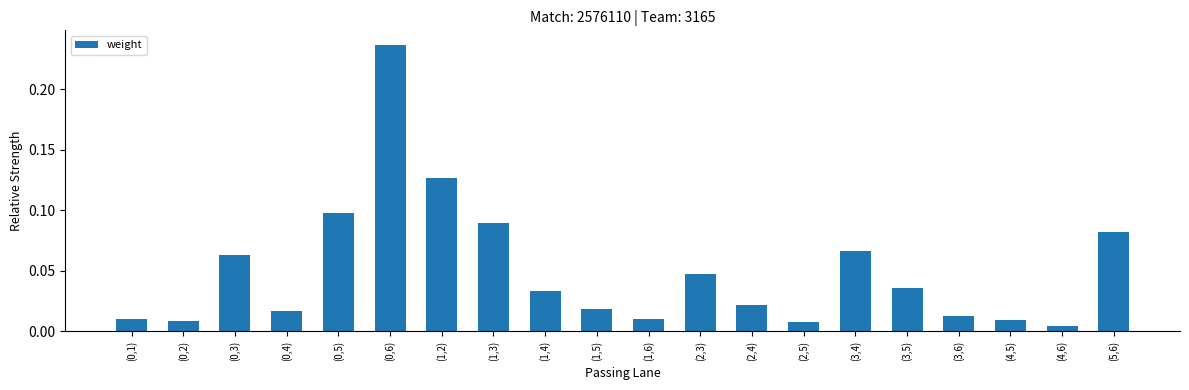

The chart shows a value of 0.0 at (0,3). True or false?

False